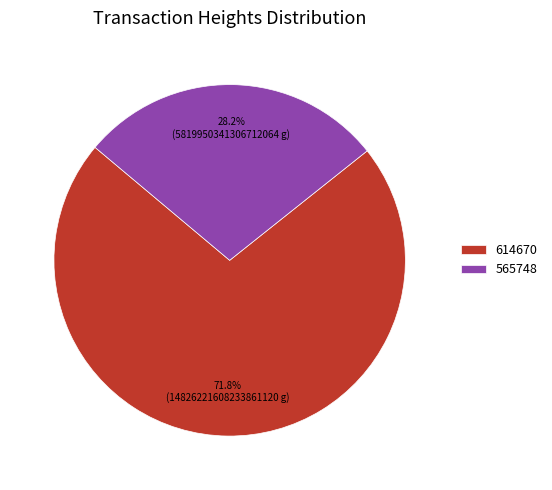

What is the total percentage of 614670 and 565748?

100.0%